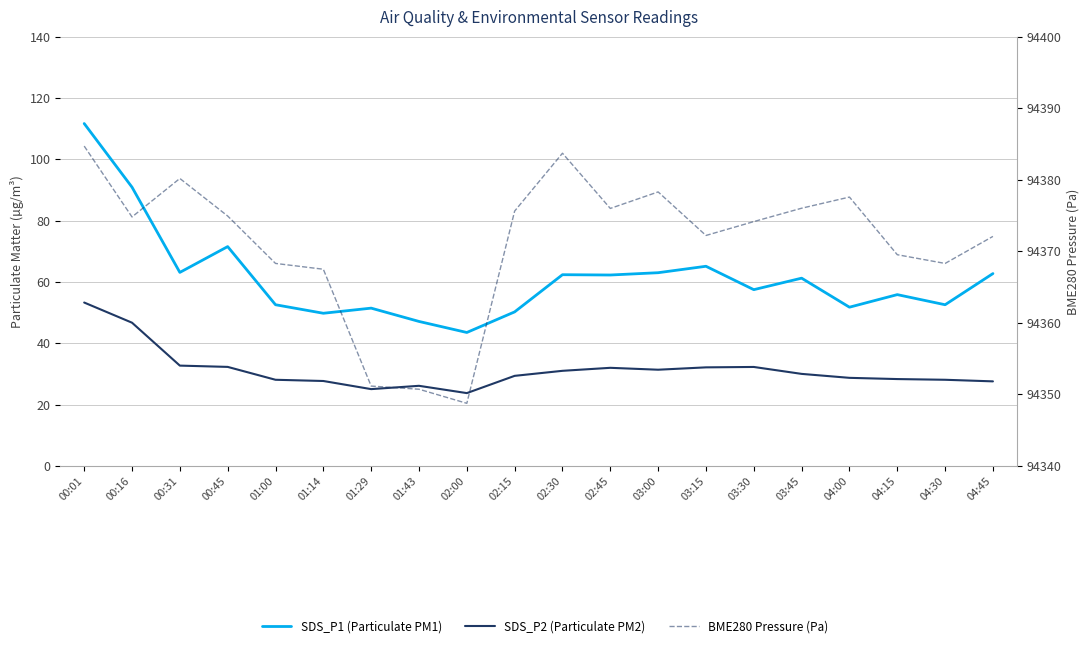

List the series in order of their peak value, lowest first.

SDS_P2 (Particulate PM2), SDS_P1 (Particulate PM1), BME280 Pressure (Pa)